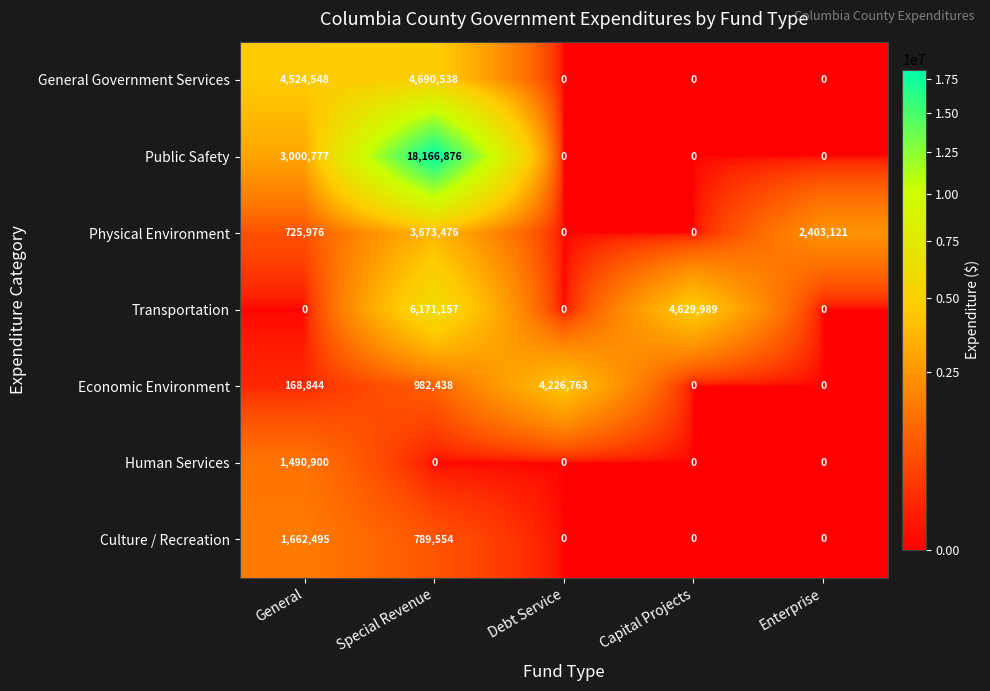

What is the difference between the General Government Services values at Enterprise and Special Revenue?

4690538